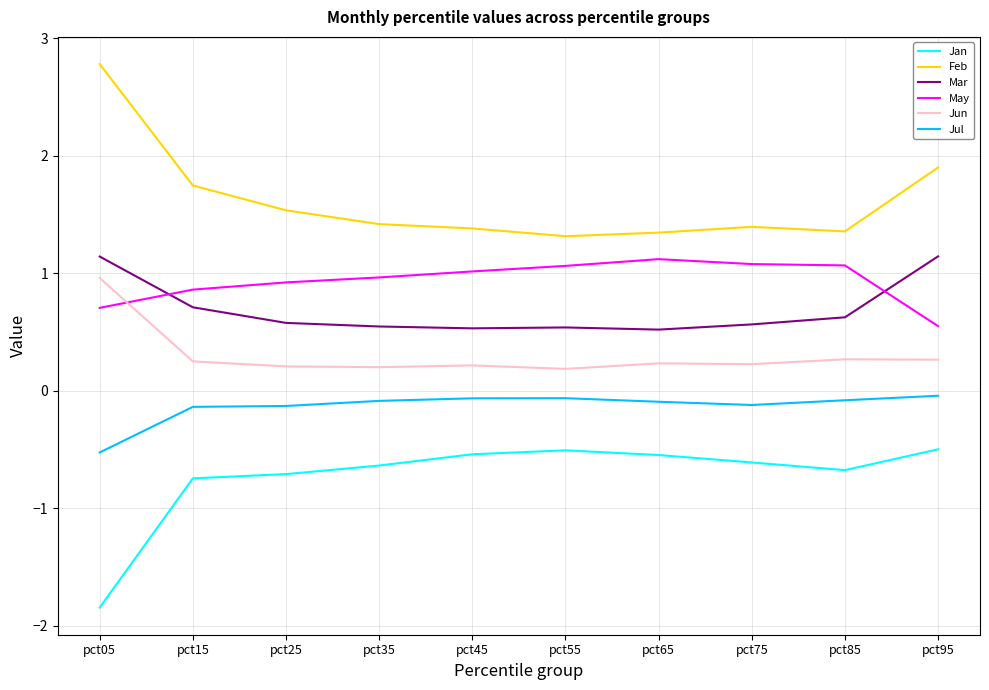

Count the number of categories in the chart.

10